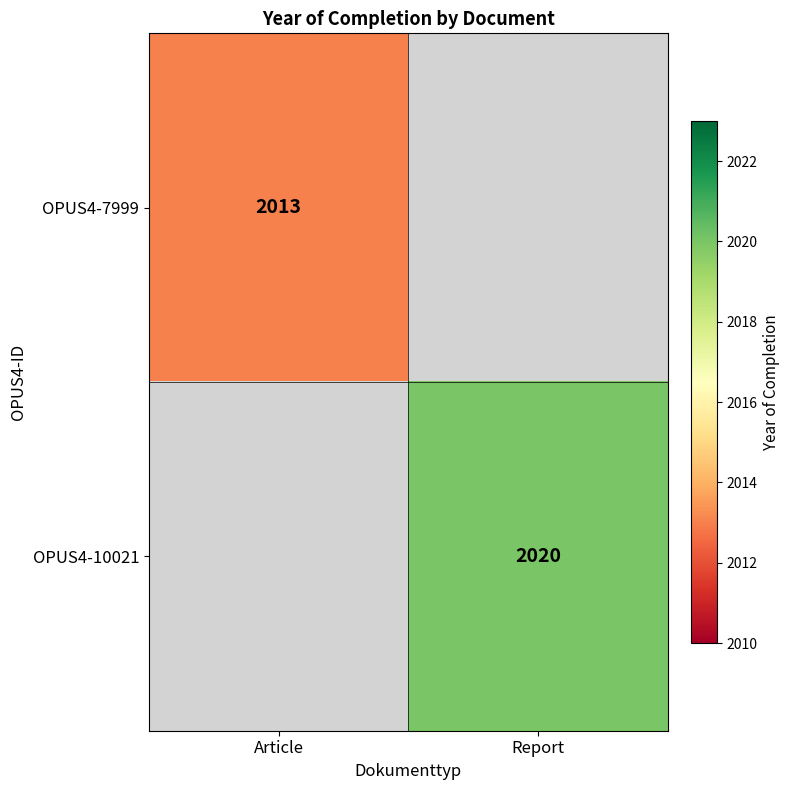

Is it true that OPUS4-7999 equals 685 at Article?

False